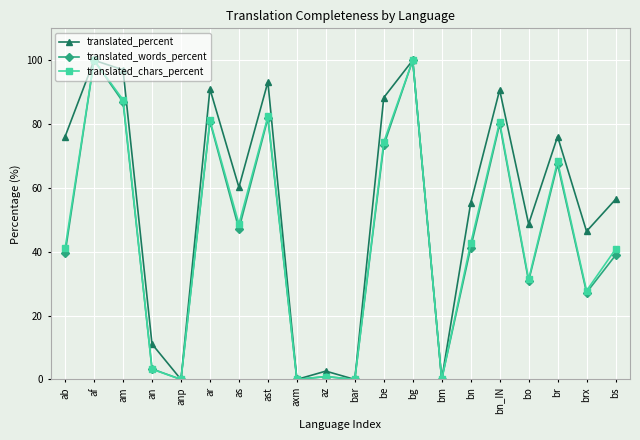

True or false: translated_words_percent has a value of 0.0 at axm.

True